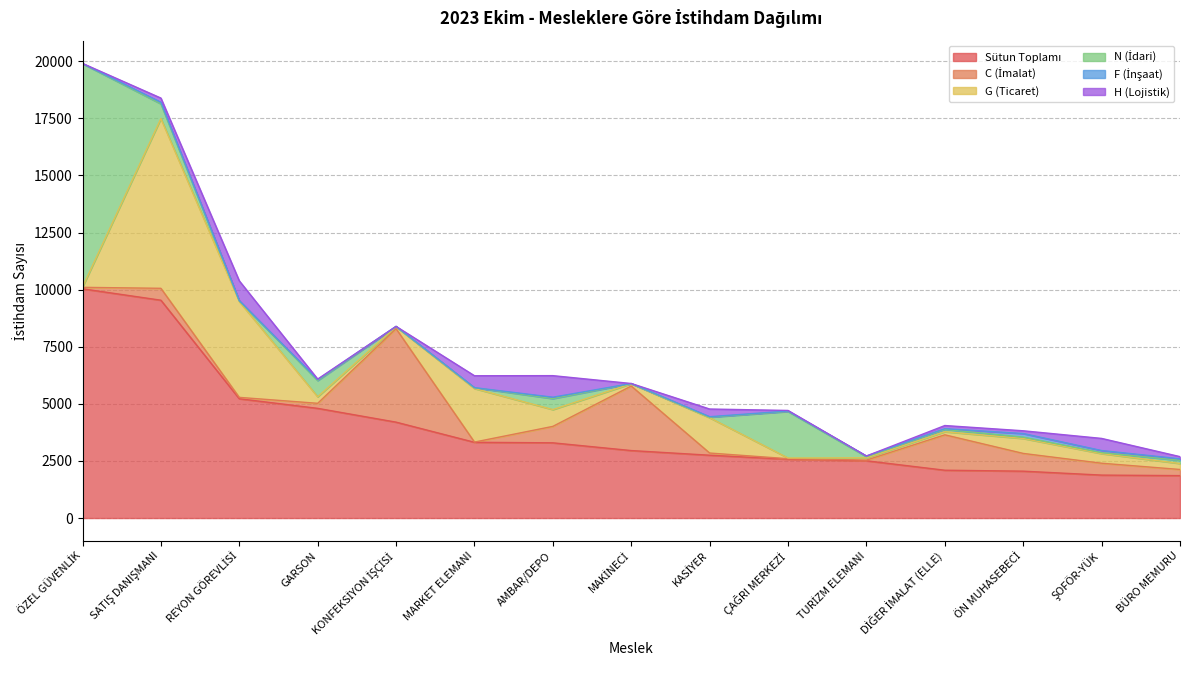

Rank the series by their maximum value, from lowest to highest.

F (İnşaat), H (Lojistik), C (İmalat), G (Ticaret), N (İdari), Sütun Toplamı